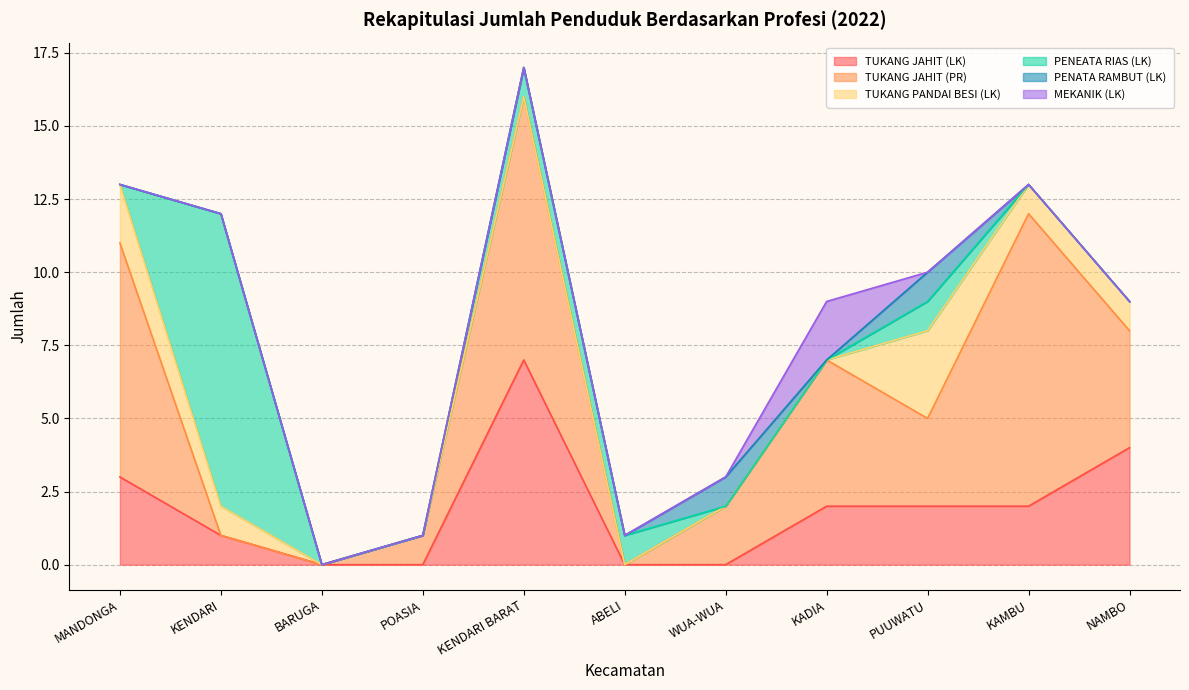

True or false: TUKANG JAHIT (LK) and MEKANIK (LK) intersect in this chart.

False